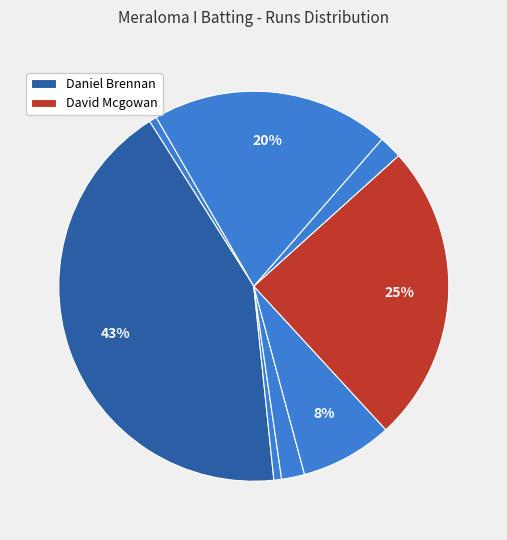

Is there any slice that represents more than half of the pie?

No